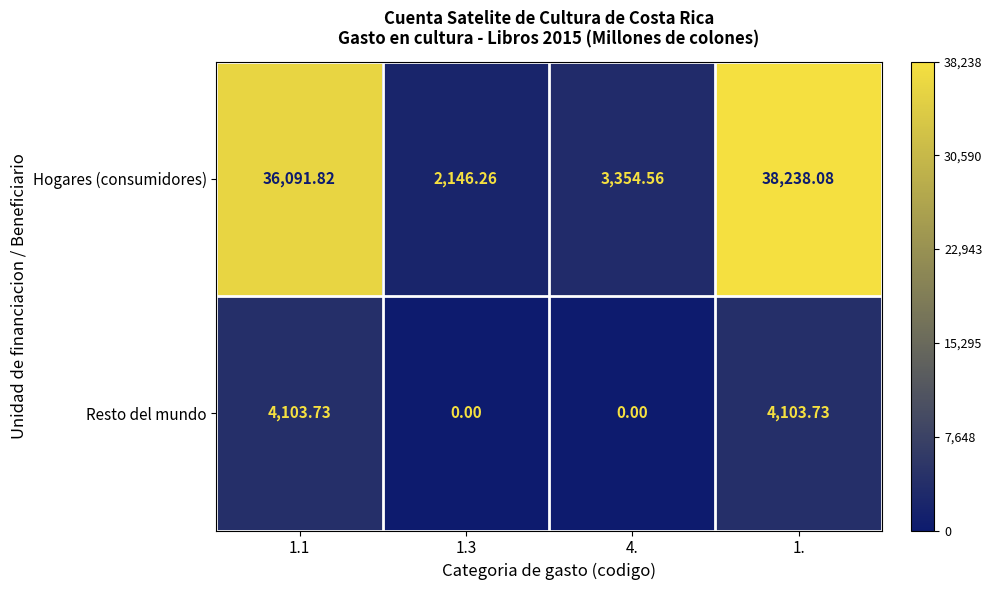

Is the value of Hogares (consumidores) at 4. greater than the value of Resto del mundo at 1.3?

Yes